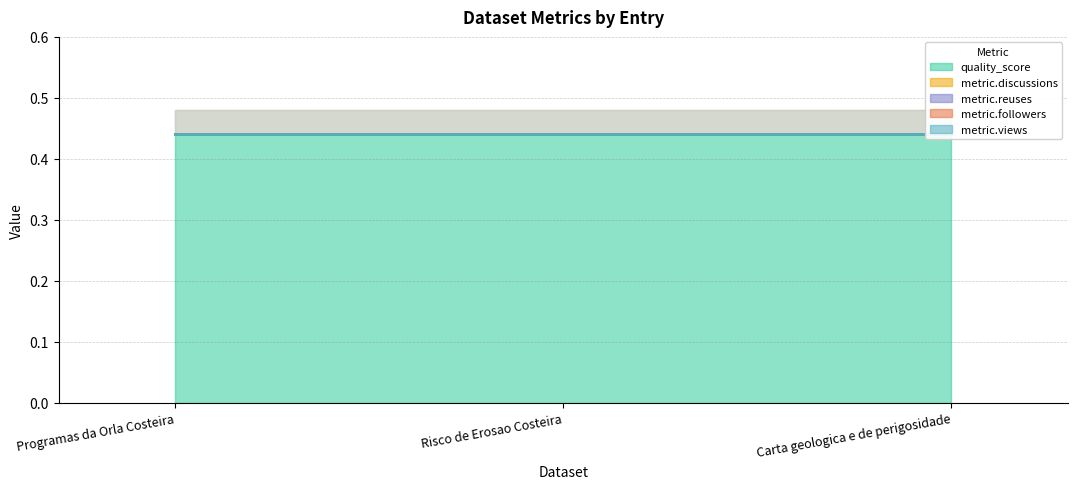

What is the total value across all series at Programas da Orla Costeira?

0.4